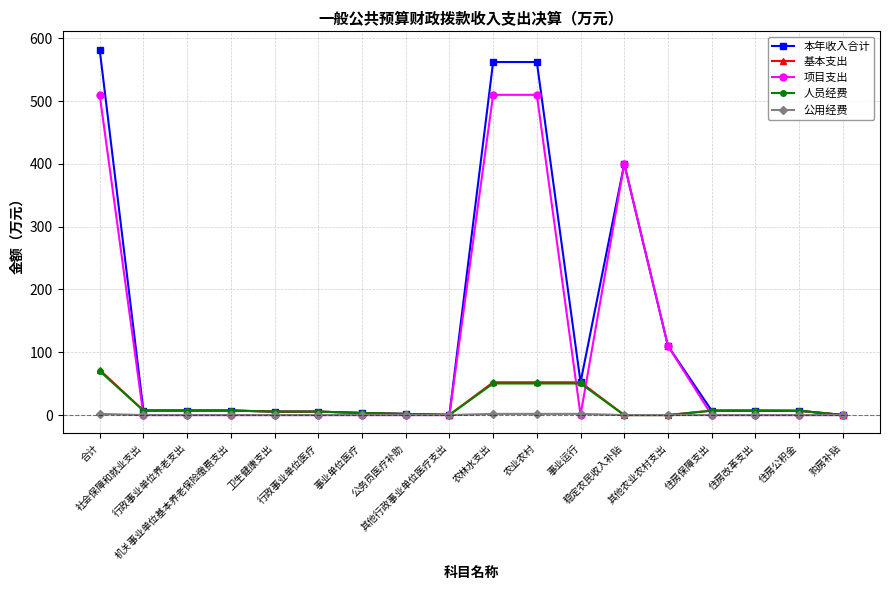

What is the difference between the maximum and minimum values in the 本年收入合计 series?

581.8